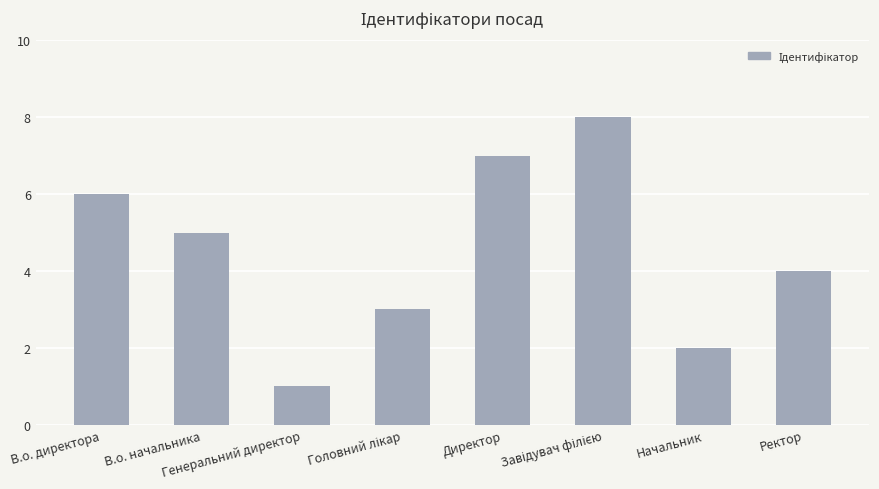

What is the difference between the second highest and minimum values?

6